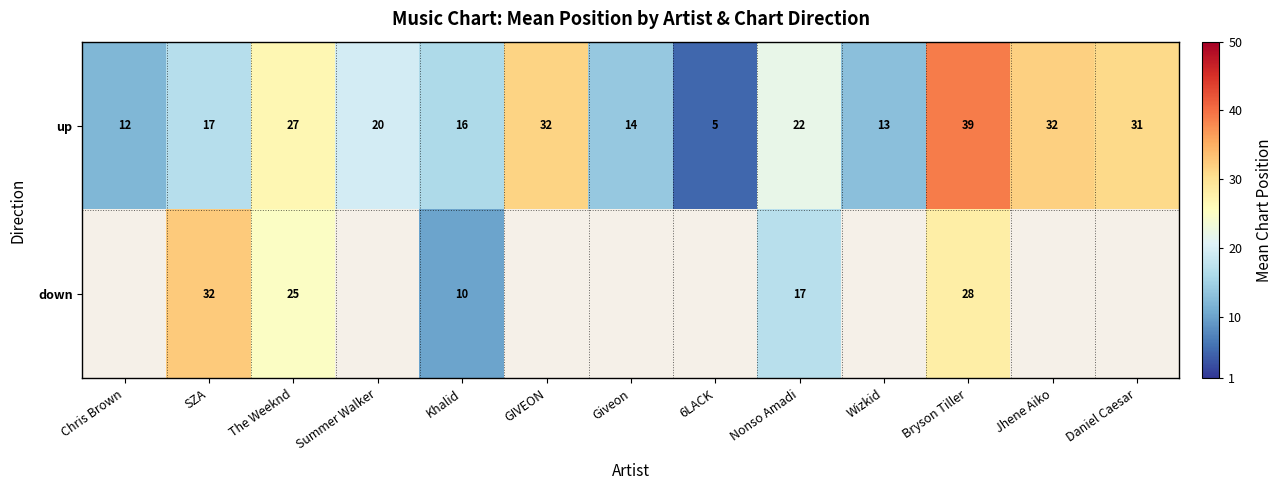

Is the value of down at The Weeknd greater than the value of up at Bryson Tiller?

No